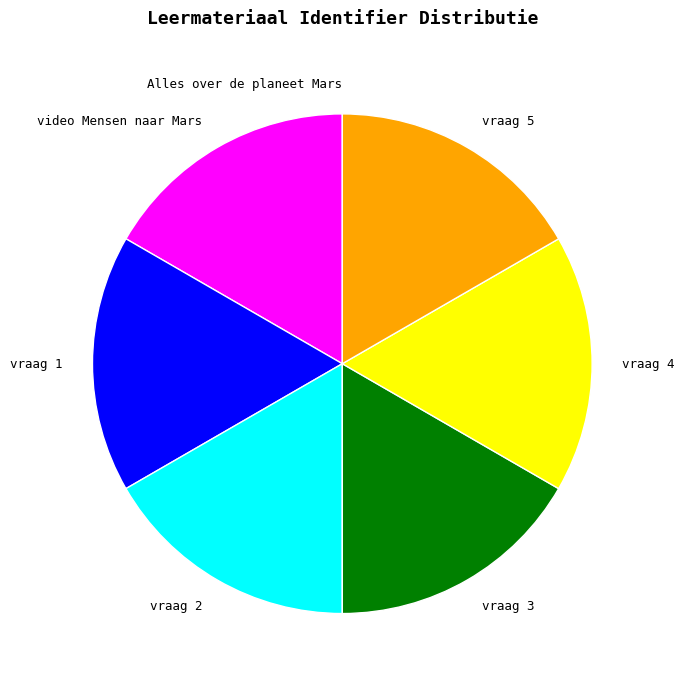

Combined, do vraag 5 and vraag 3 account for over 50%?

No